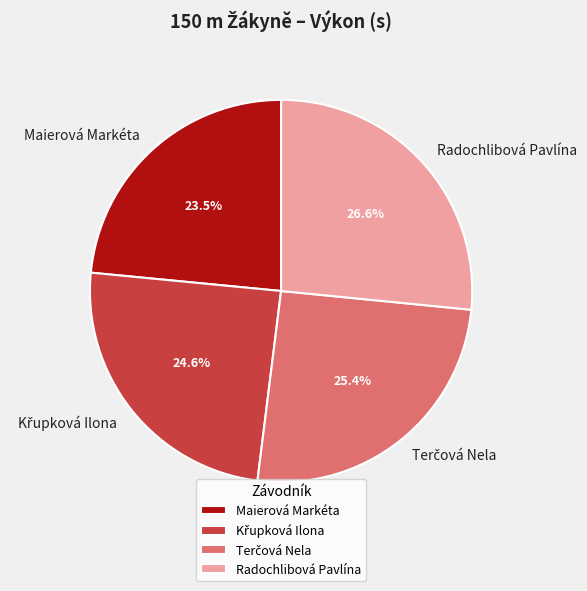

Which has a higher value, Radochlibová Pavlína or Maierová Markéta?

Radochlibová Pavlína